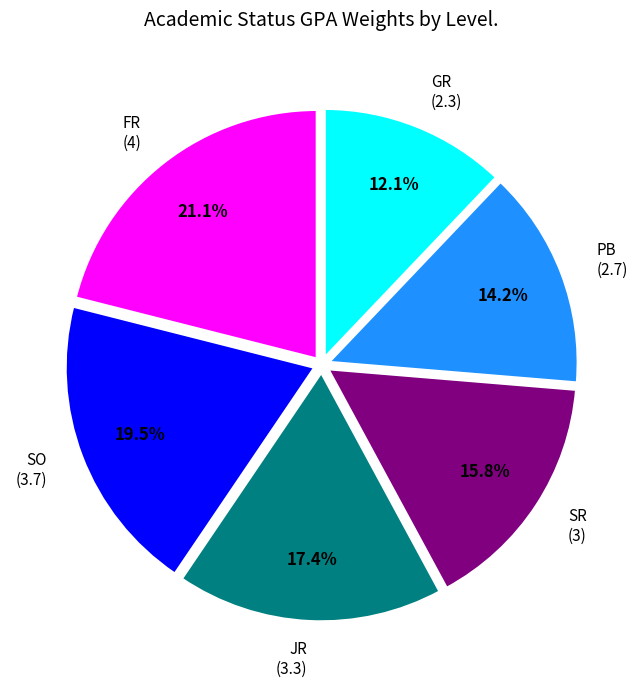

Does any single category account for the majority?

No